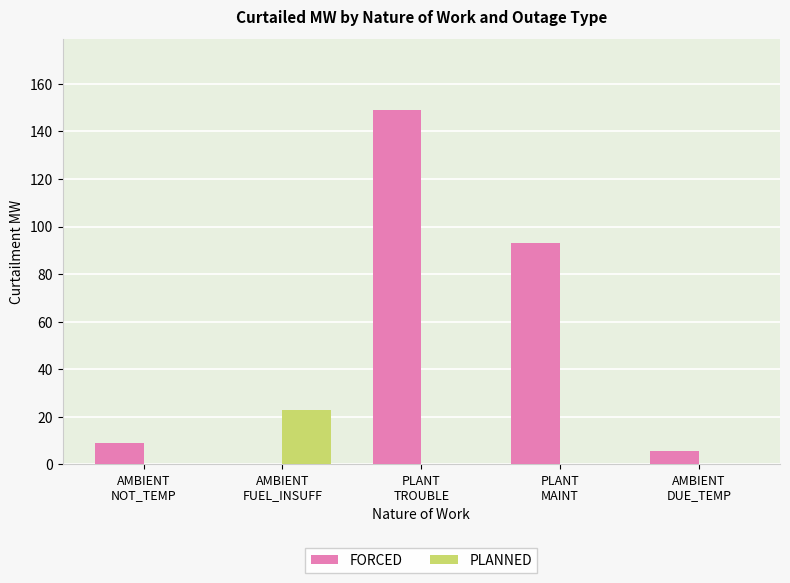

Which series has the largest total across all categories?

FORCED